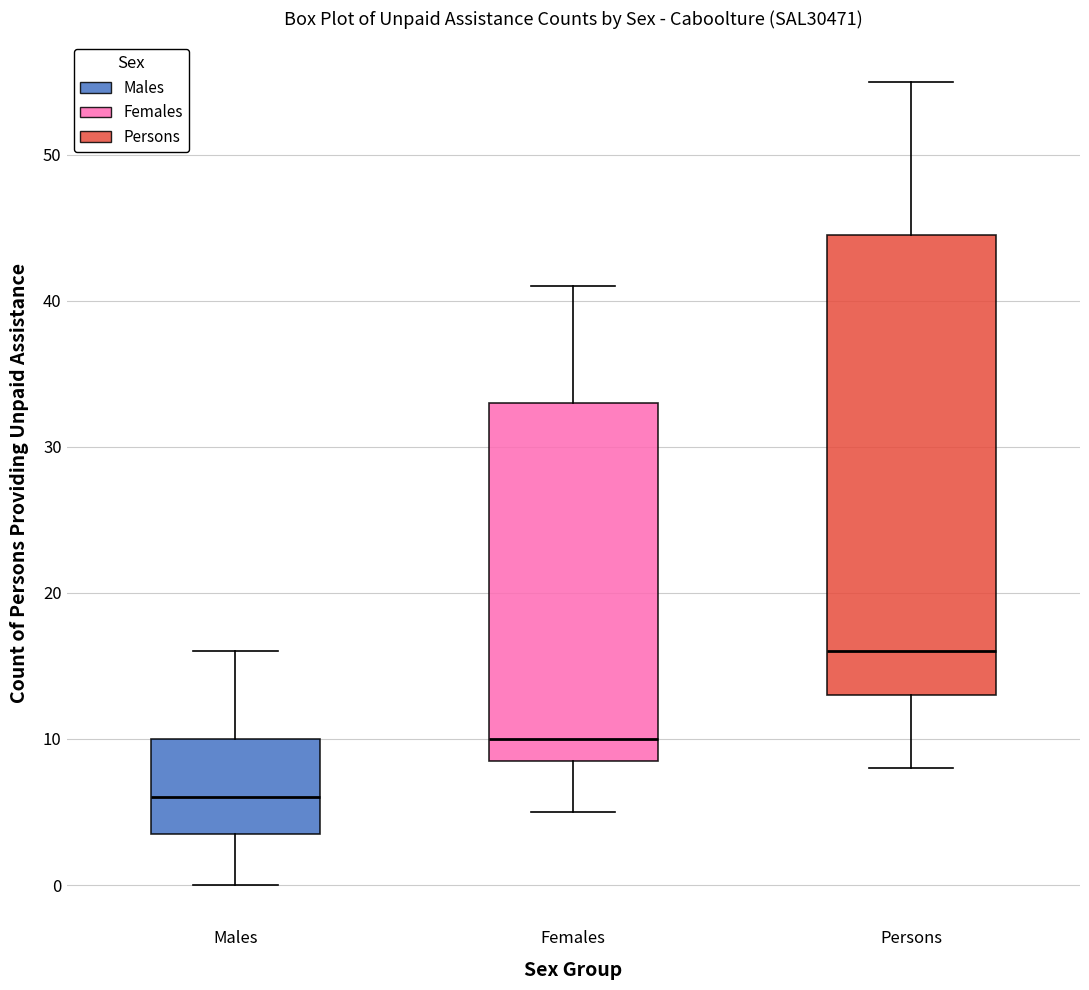

Which box's median line is the highest?

Persons